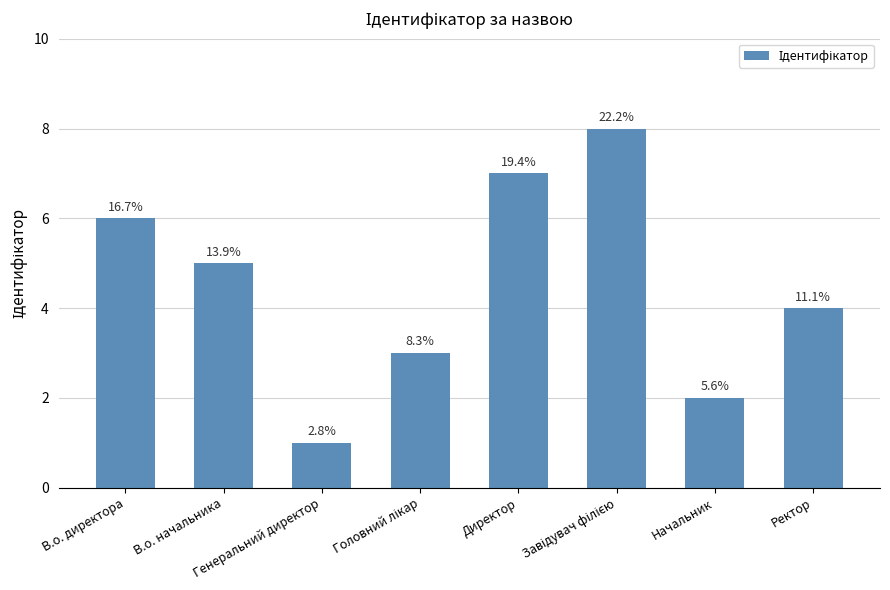

Approximately how many times larger is the value at Завідувач філією compared to Ректор?

2.0